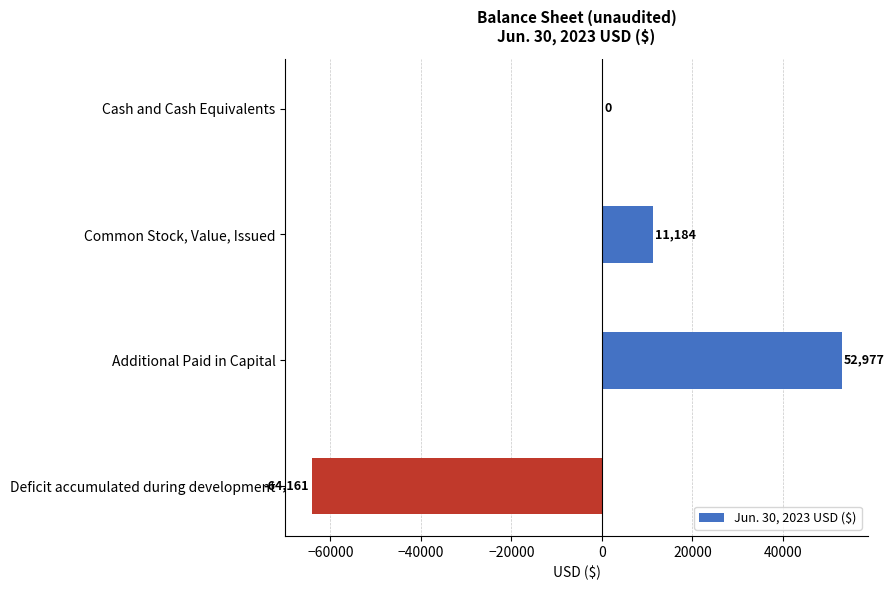

The chart shows a value of 52977 at Additional Paid in Capital. True or false?

True